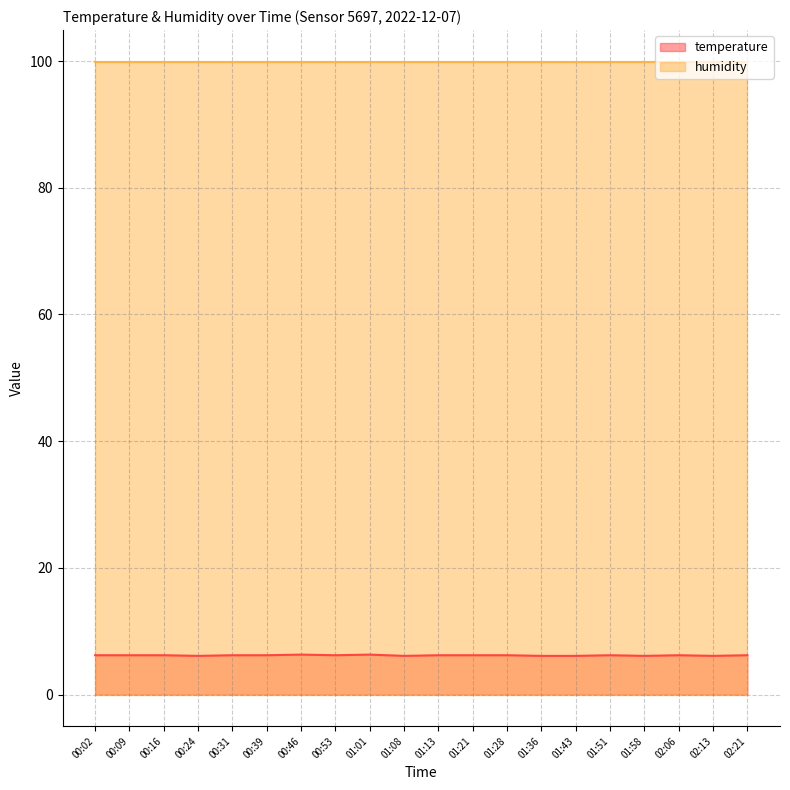

Reading left to right, what are all the values shown in this chart?

00:02=6.2	00:09=6.2	00:16=6.2	00:24=6.1	00:31=6.2	00:39=6.2	00:46=6.3	00:53=6.2	01:01=6.3	01:08=6.1	01:13=6.2	01:21=6.2	01:28=6.2	01:36=6.1	01:43=6.1	01:51=6.2	01:58=6.1	02:06=6.2	02:13=6.1	02:21=6.2